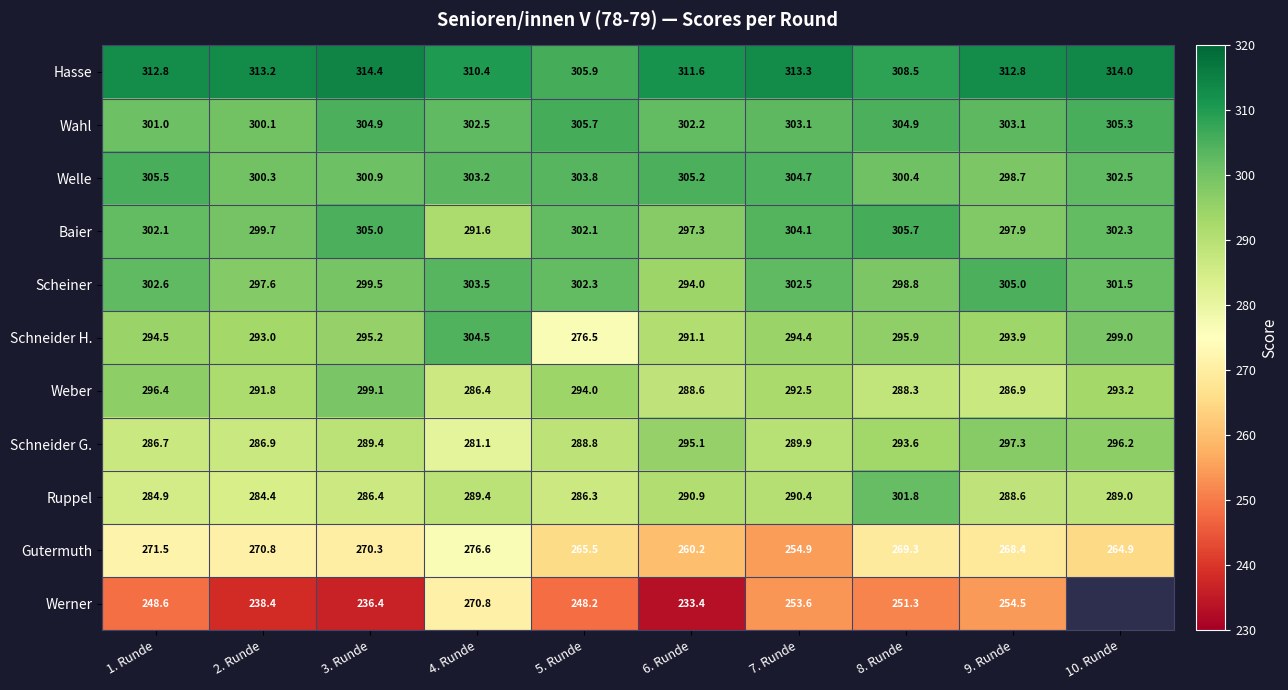

Rank the categories by Ruppel value from highest to lowest.

8. Runde, 6. Runde, 7. Runde, 4. Runde, 10. Runde, 9. Runde, 3. Runde, 5. Runde, 1. Runde, 2. Runde